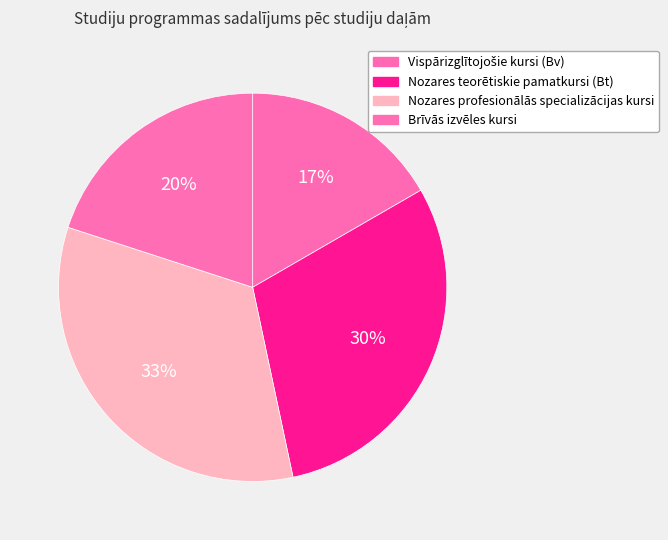

How many slices are in this pie chart?

4